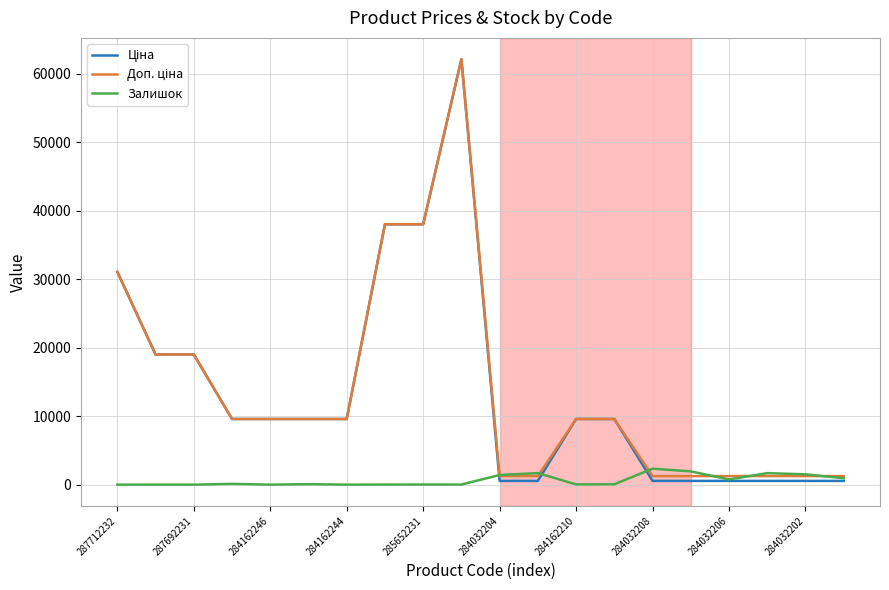

What is the greatest value displayed?

62116.9